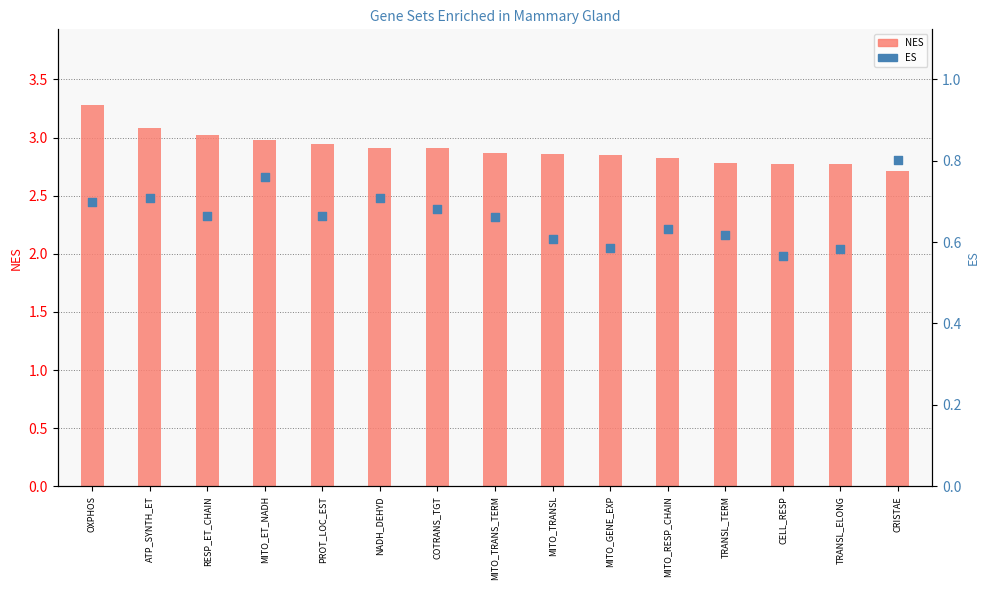

At how many categories does at least one series exceed 2?

15